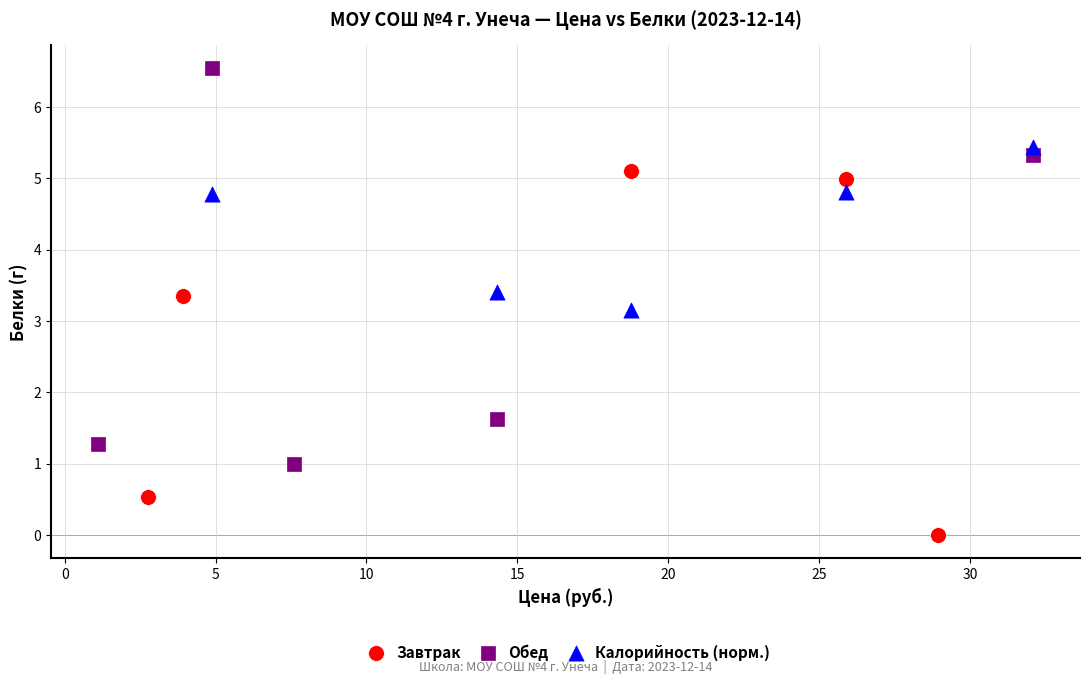

What are all the series names shown in the legend?

Завтрак, Обед, Калорийность (норм.)